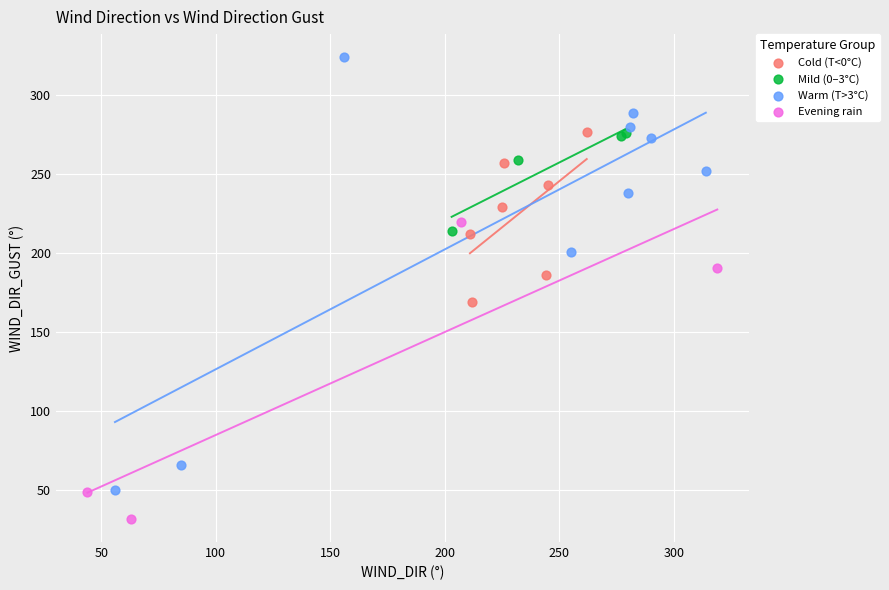

Which series contains the highest Y value?

Warm (T>3°C)